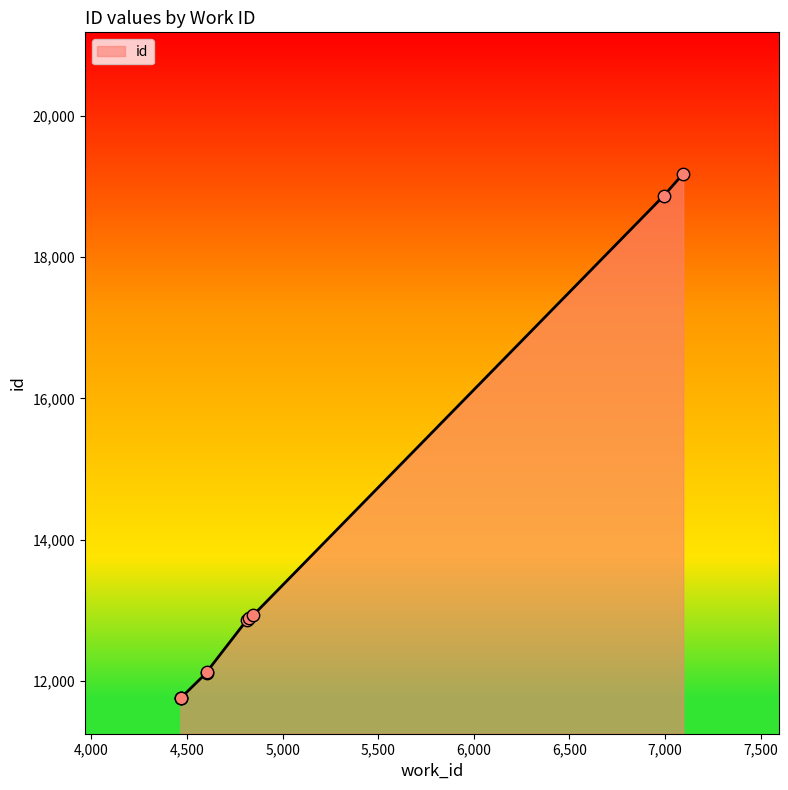

Between 4824 and 4466, which is larger?

4824